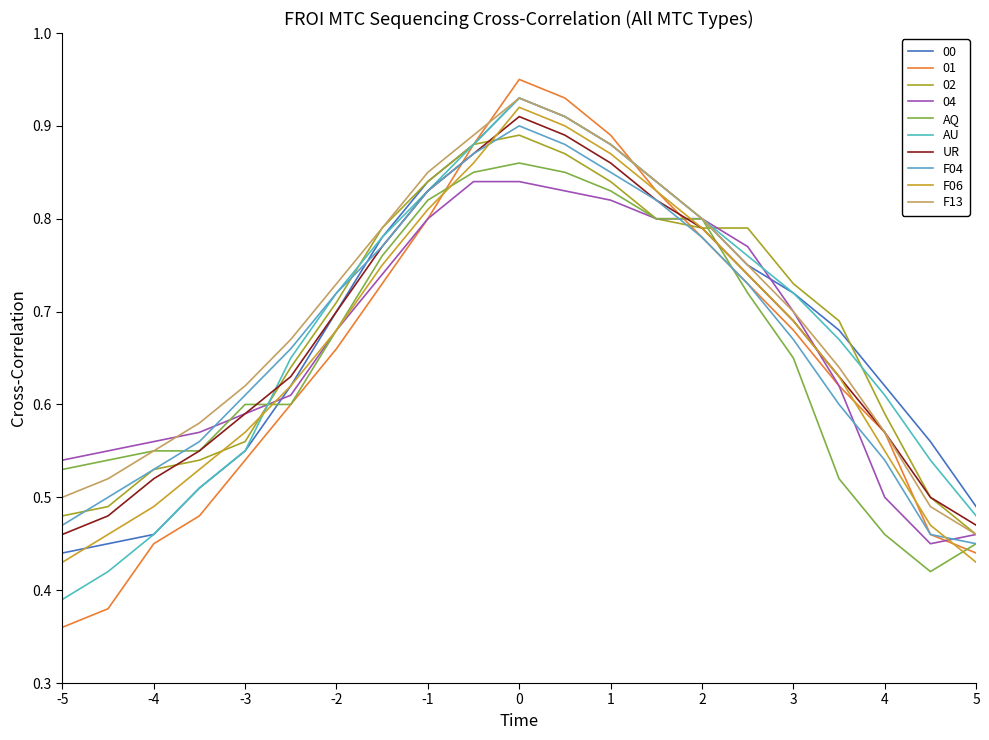

What is the lowest value of the F06 series?

0.4